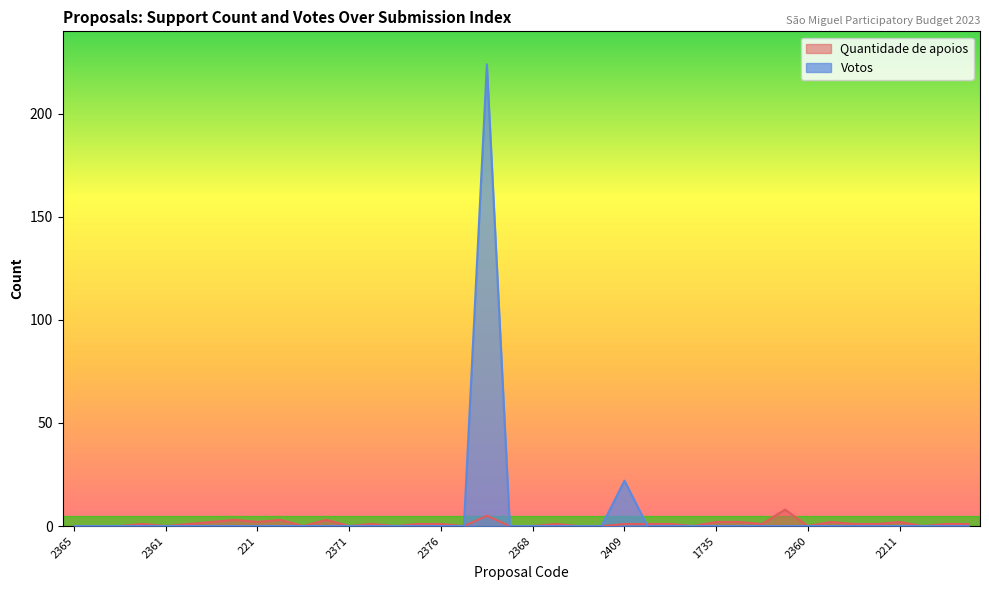

What position from the right is 1735?

12